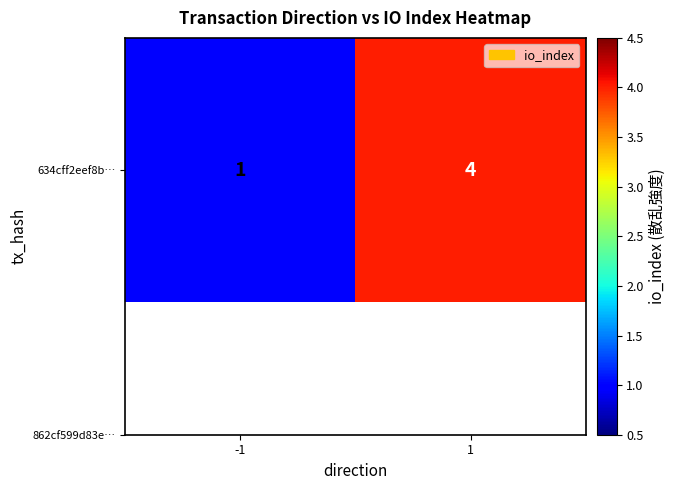

Which category has the highest value across all series?

1